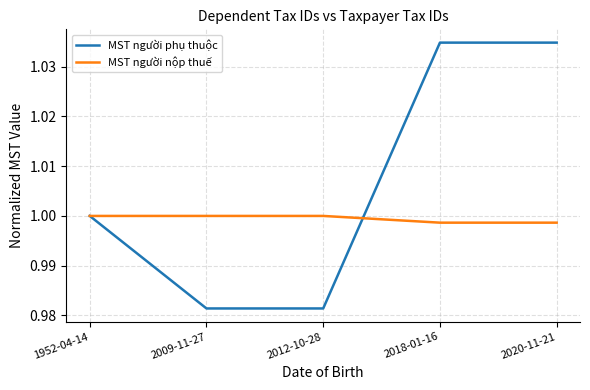

Is this an area chart (filled region under the line)?

No